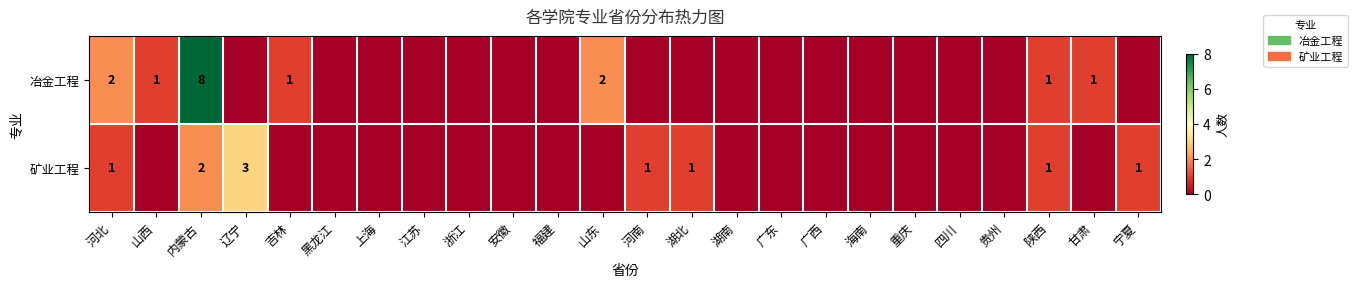

Is it true that 冶金工程 equals 1 at 甘肃?

True